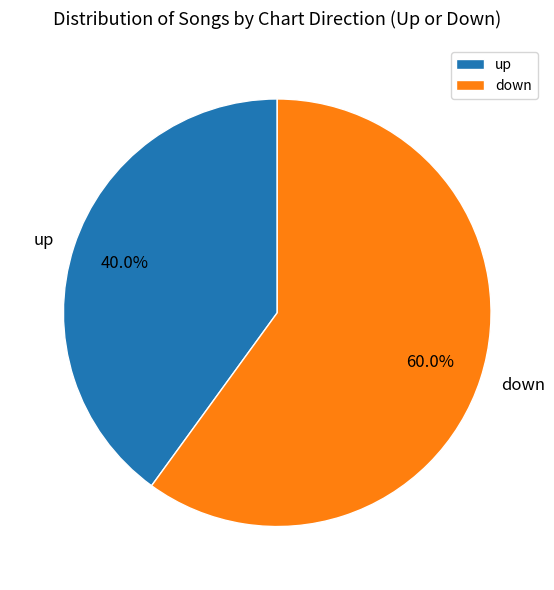

What is the largest slice in the pie chart?

down